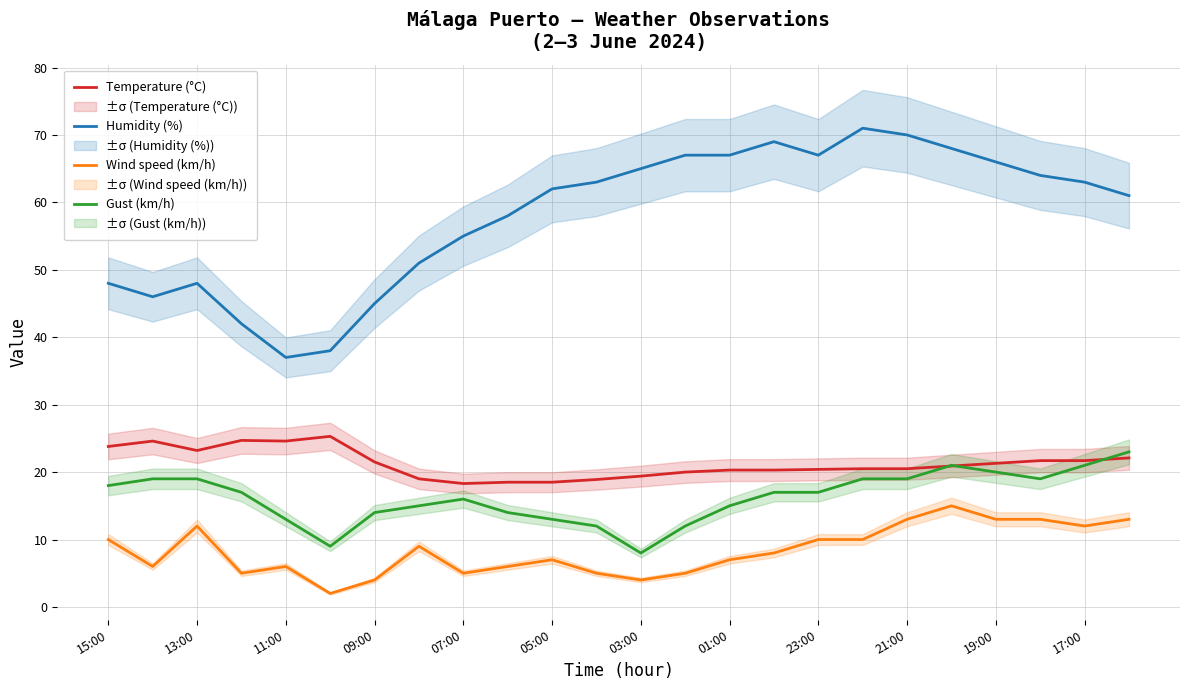

Does the chart display data point markers on the line(s)?

No